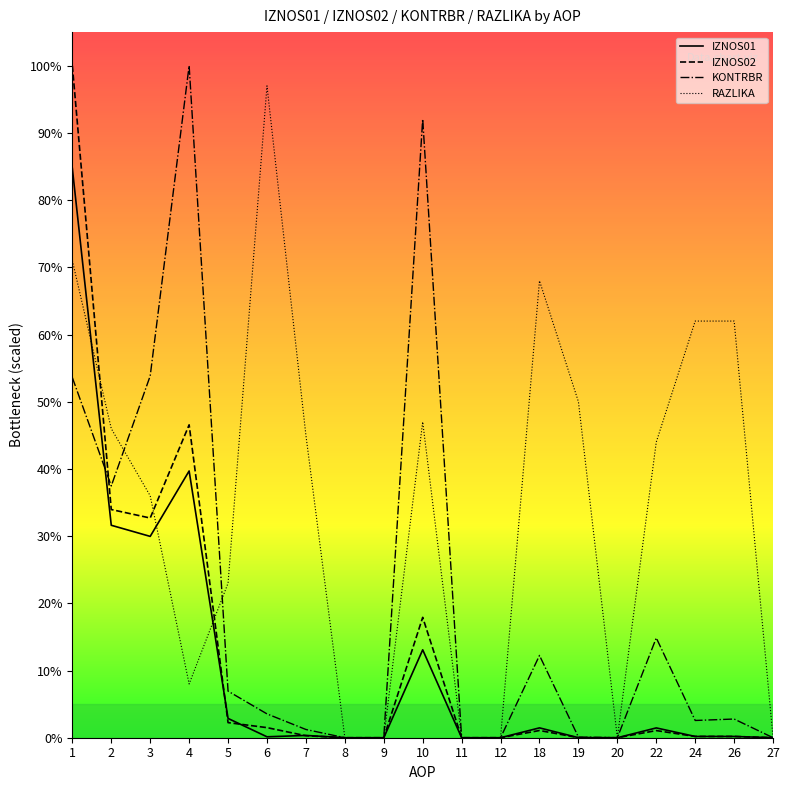

Between which two adjacent categories do IZNOS01 and KONTRBR first intersect?

1 and 2